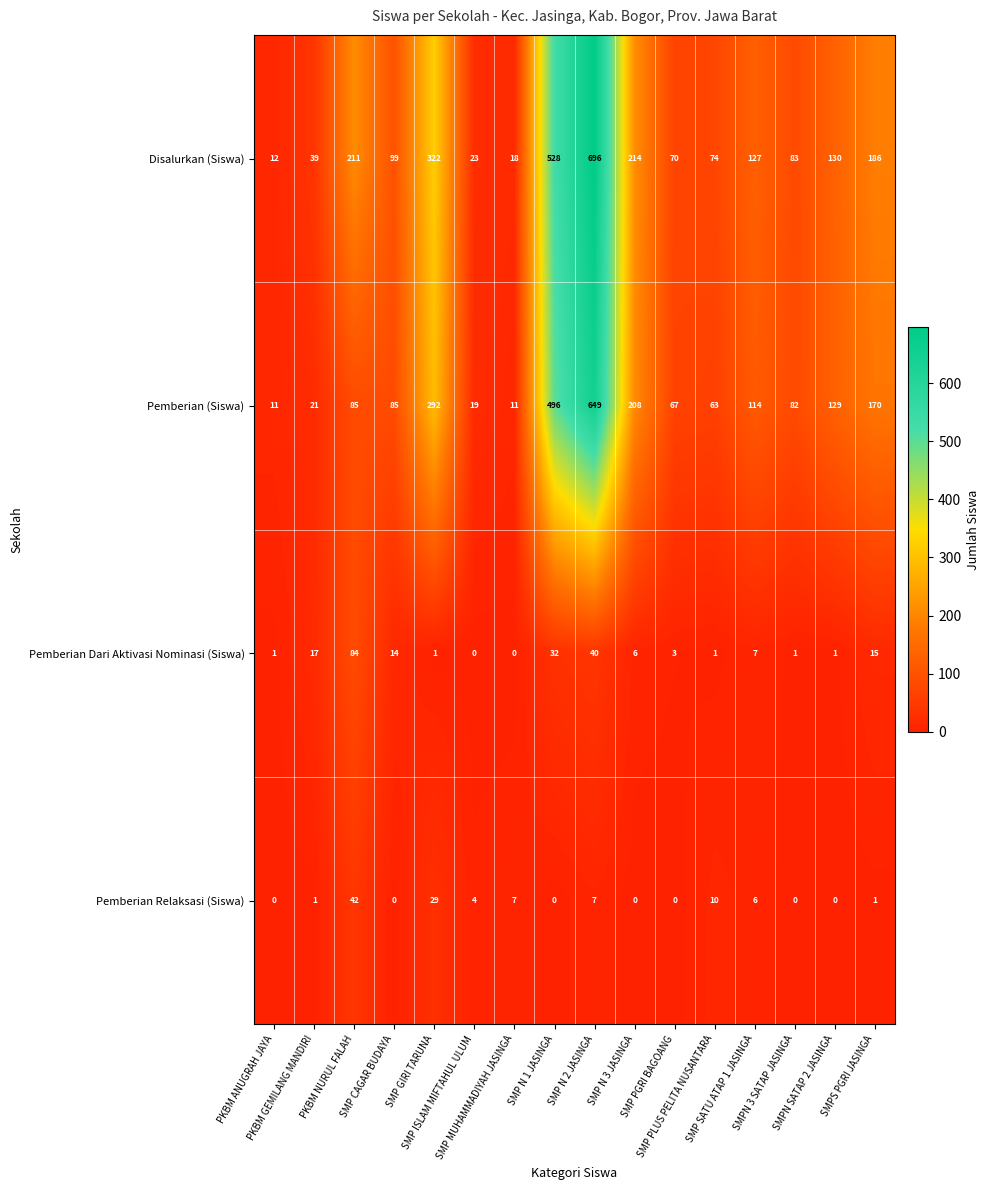

List the series in order of their peak value, lowest first.

Pemberian Relaksasi (Siswa), Pemberian Dari Aktivasi Nominasi (Siswa), Pemberian (Siswa), Disalurkan (Siswa)